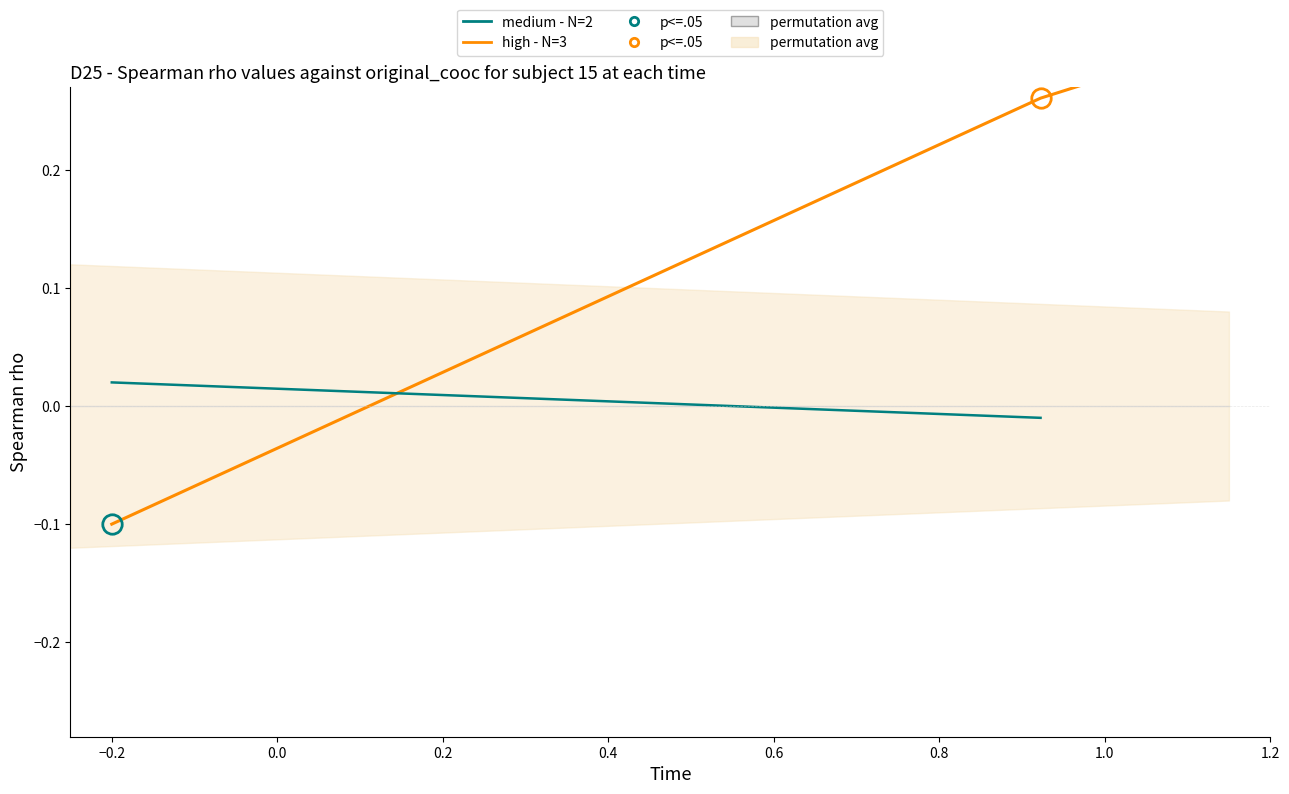

The chart shows a value of -0.0 at −0.2. True or false?

False